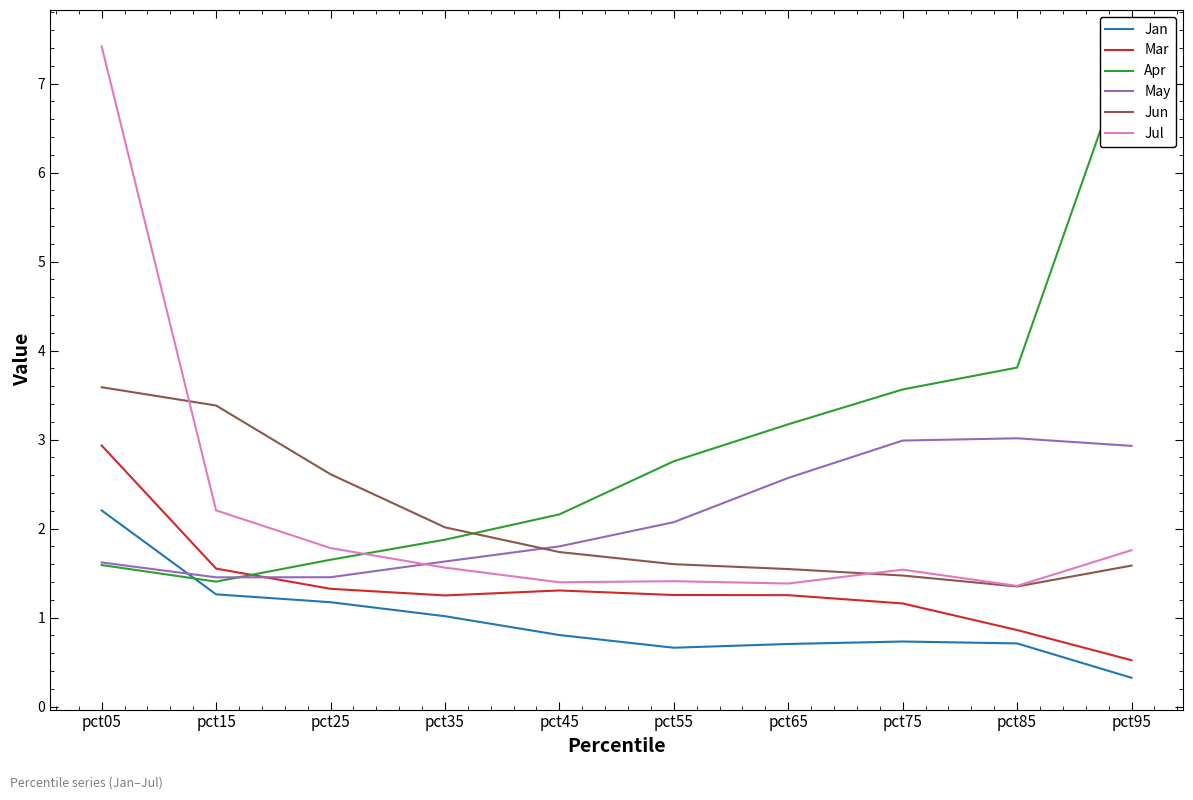

Is this an area chart (filled region under the line)?

No